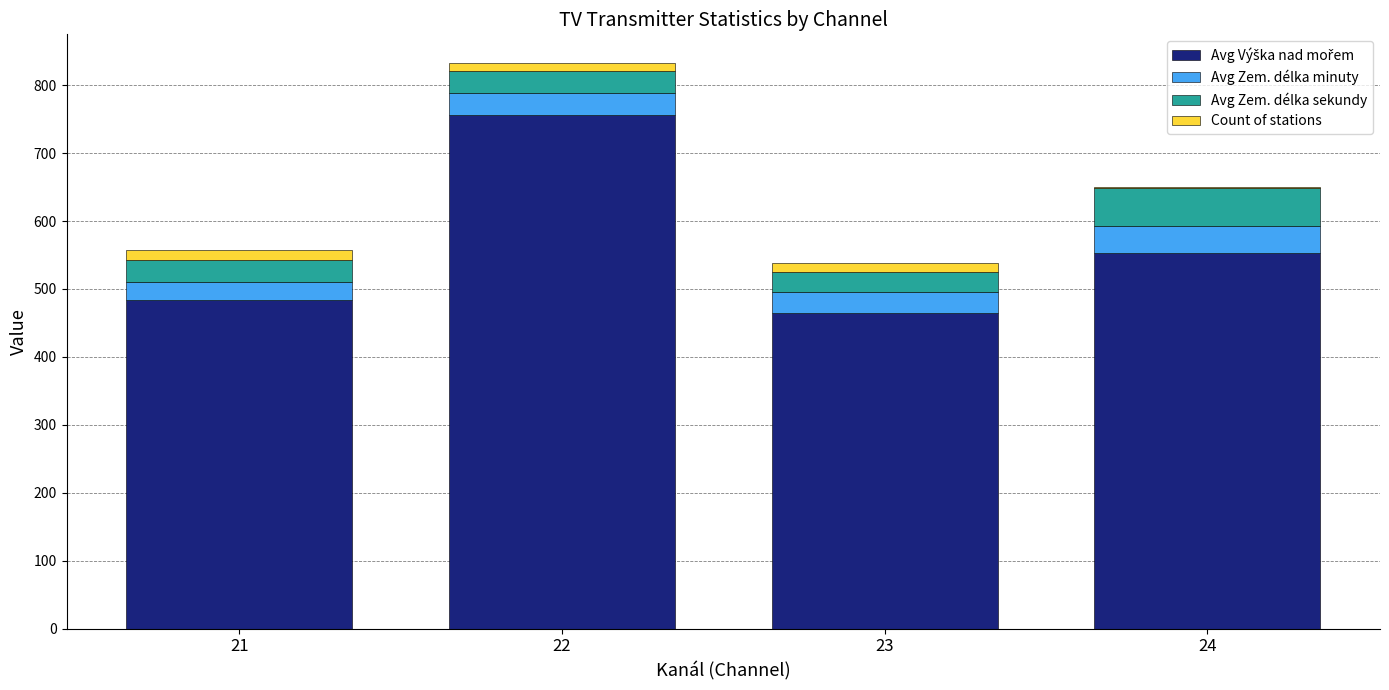

Is it true that Count of stations equals 21.3 at 23?

False